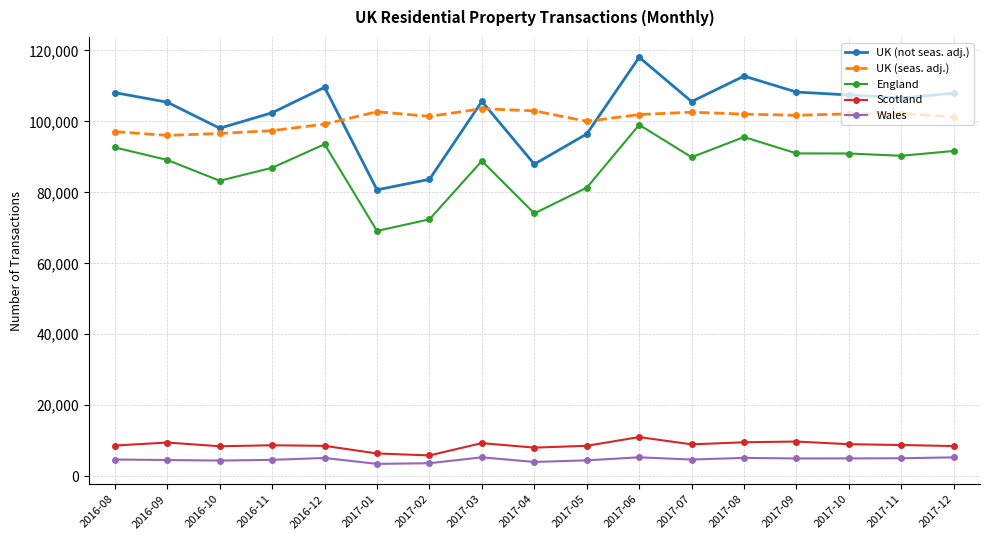

In UK (seas. adj.), how many points are lower than both neighbors (excluding endpoints)?

4